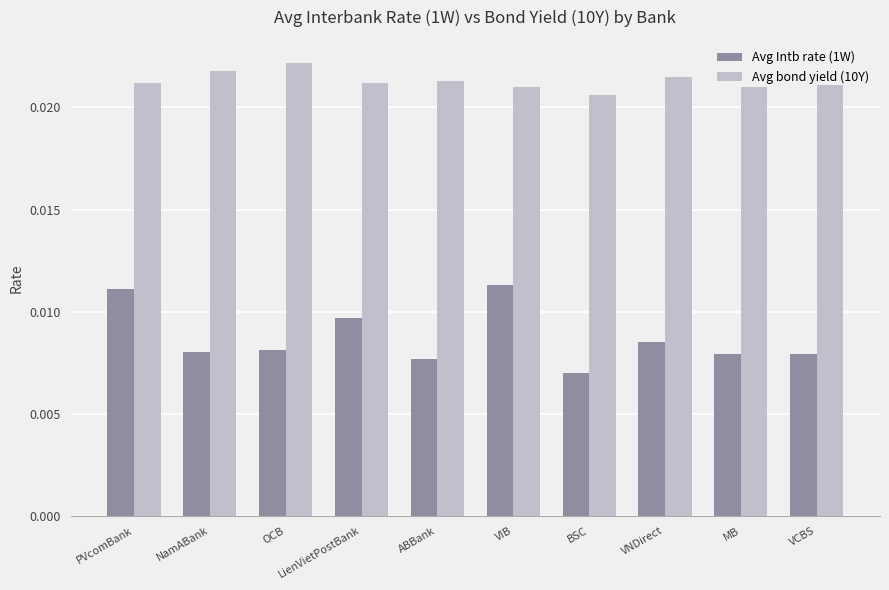

What position from the right is LienVietPostBank?

7